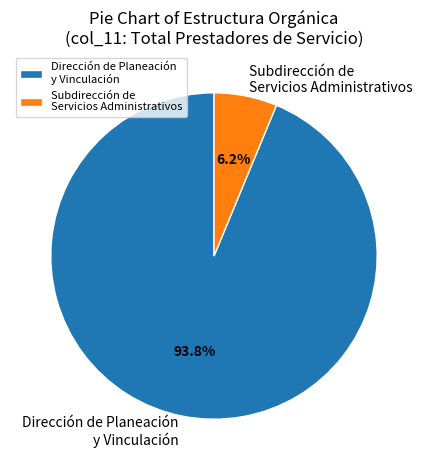

Which slice is the smallest?

Subdirección de Servicios Administrativos